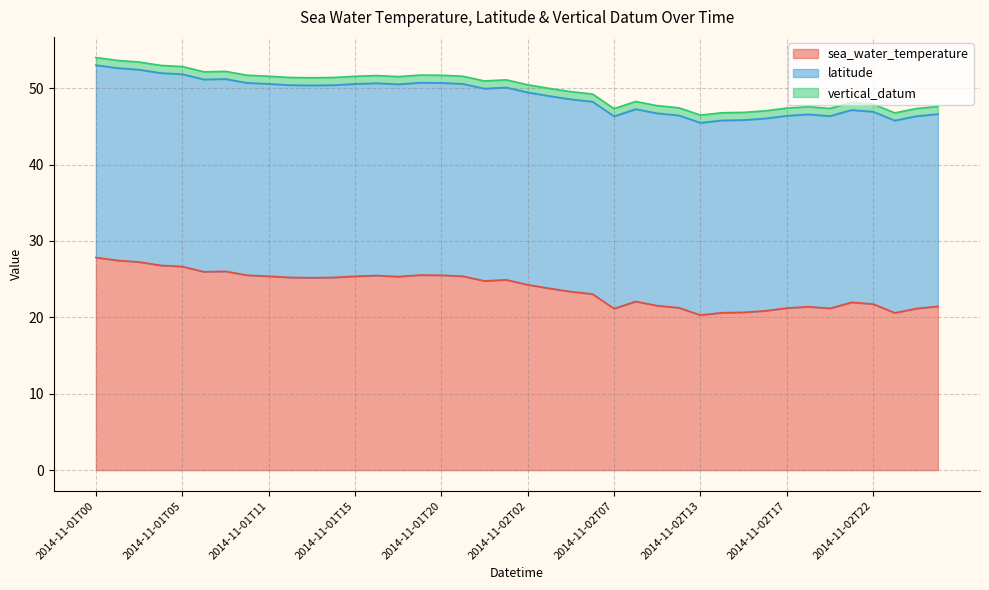

What are all the series names shown in the legend?

sea_water_temperature, latitude, vertical_datum